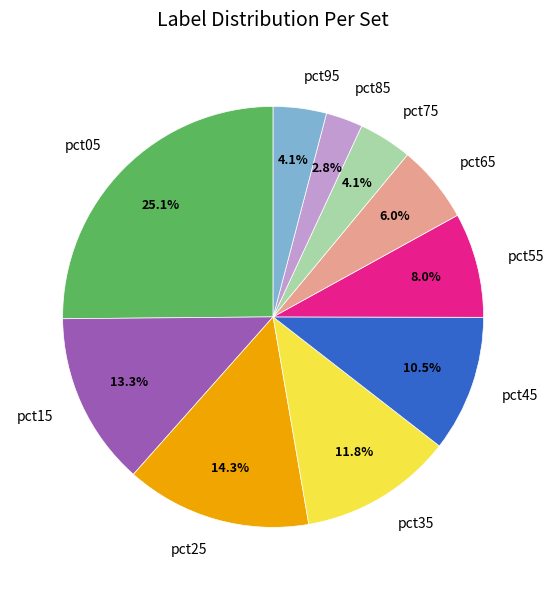

Does pct05 represent more than half of the total?

No